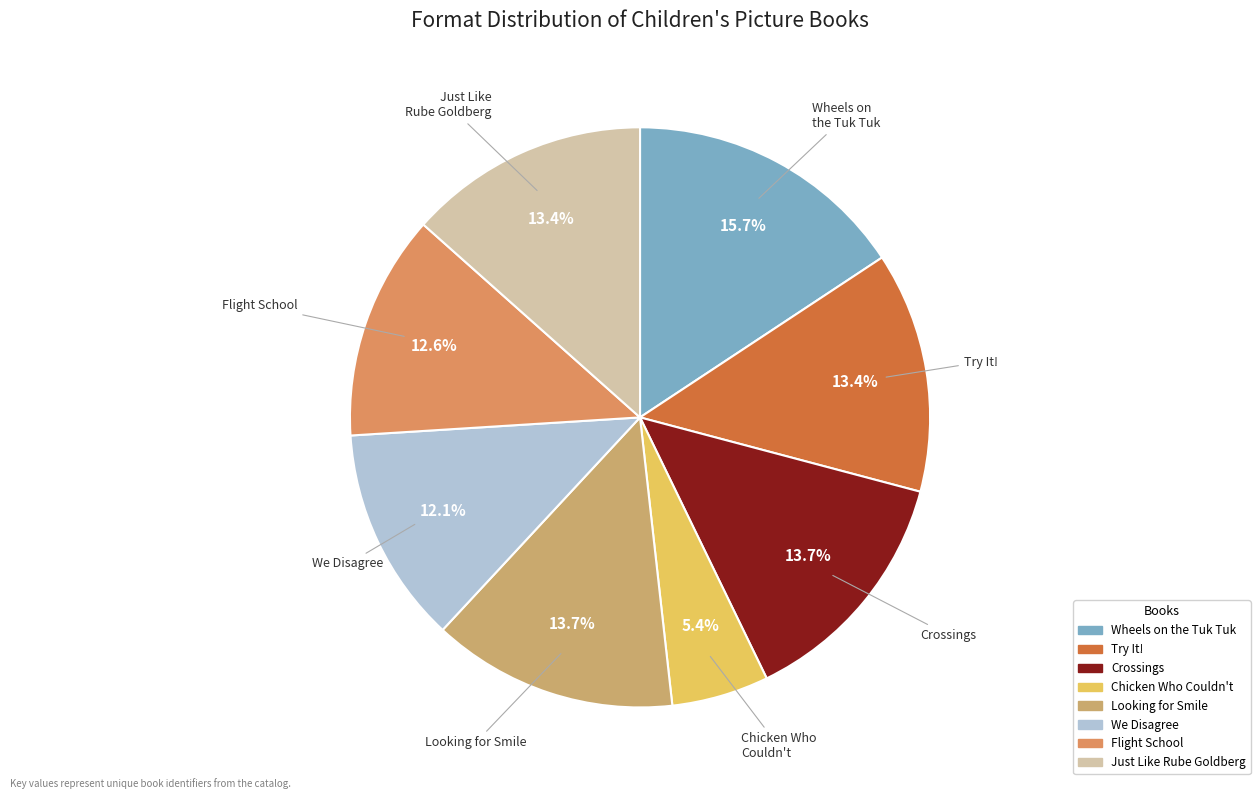

What is the smallest slice in the pie chart?

Chicken Who Couldn't